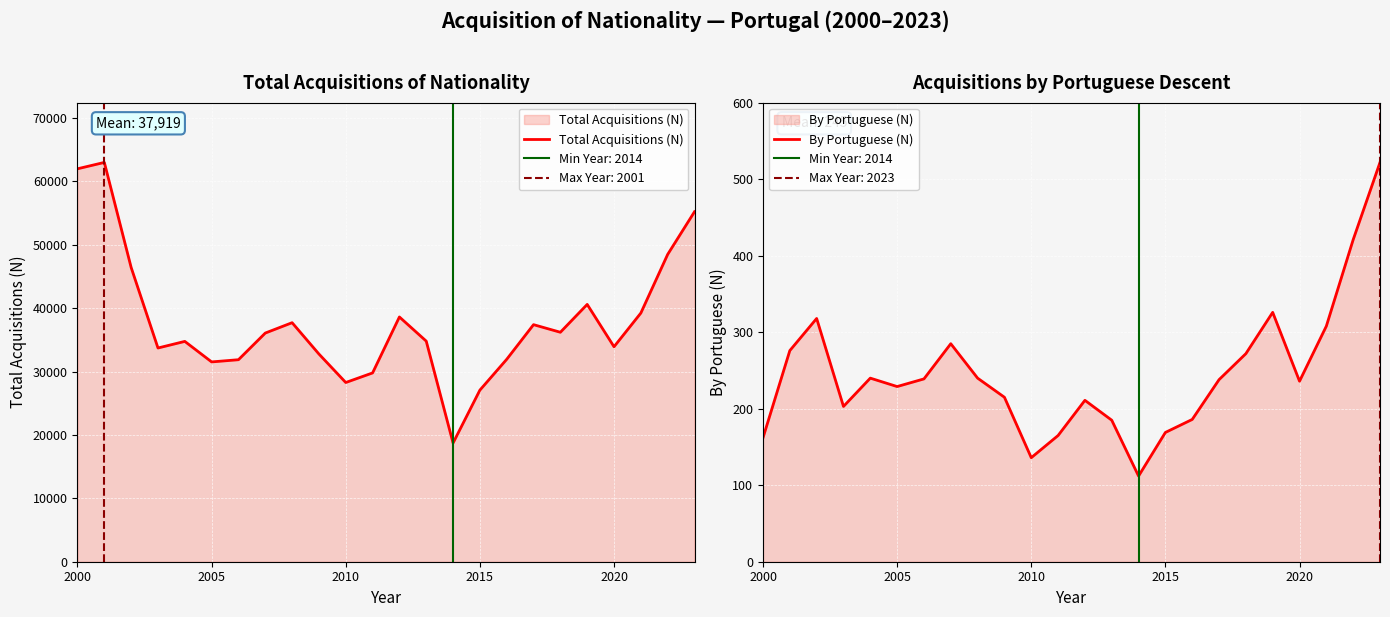

What is the maximum value for Total Acquisitions (N)?

62994